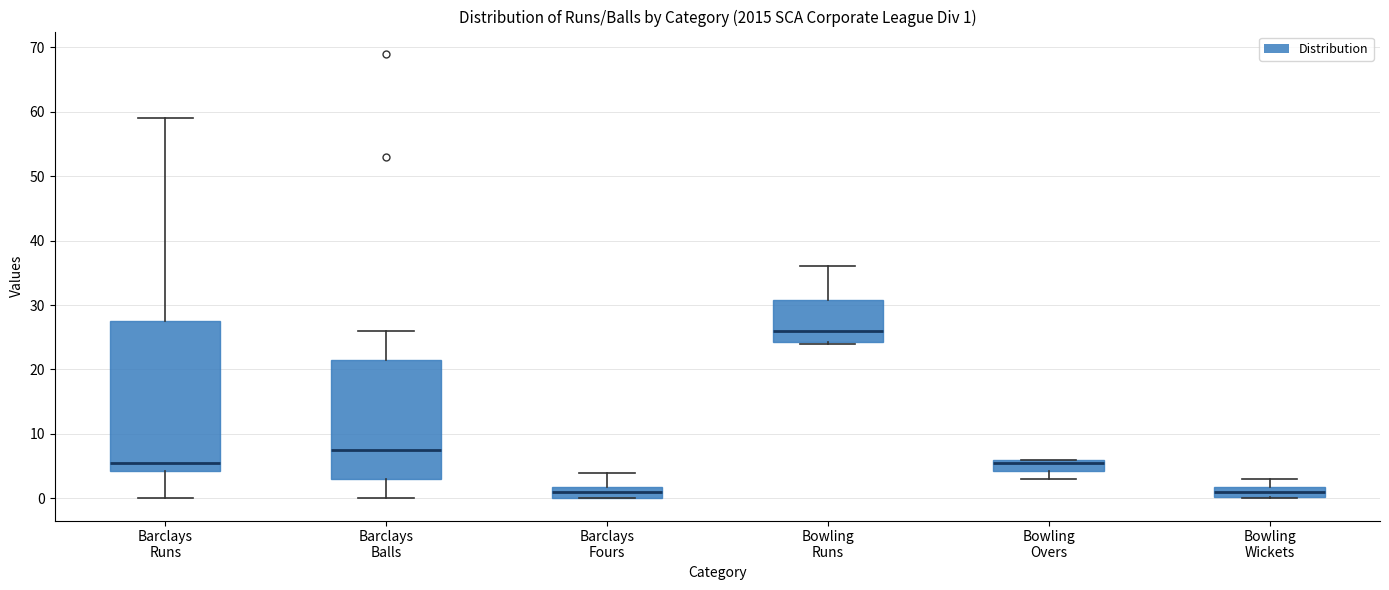

Comparing the boxes themselves (not the whiskers), which one is the tallest?

Barclays Runs